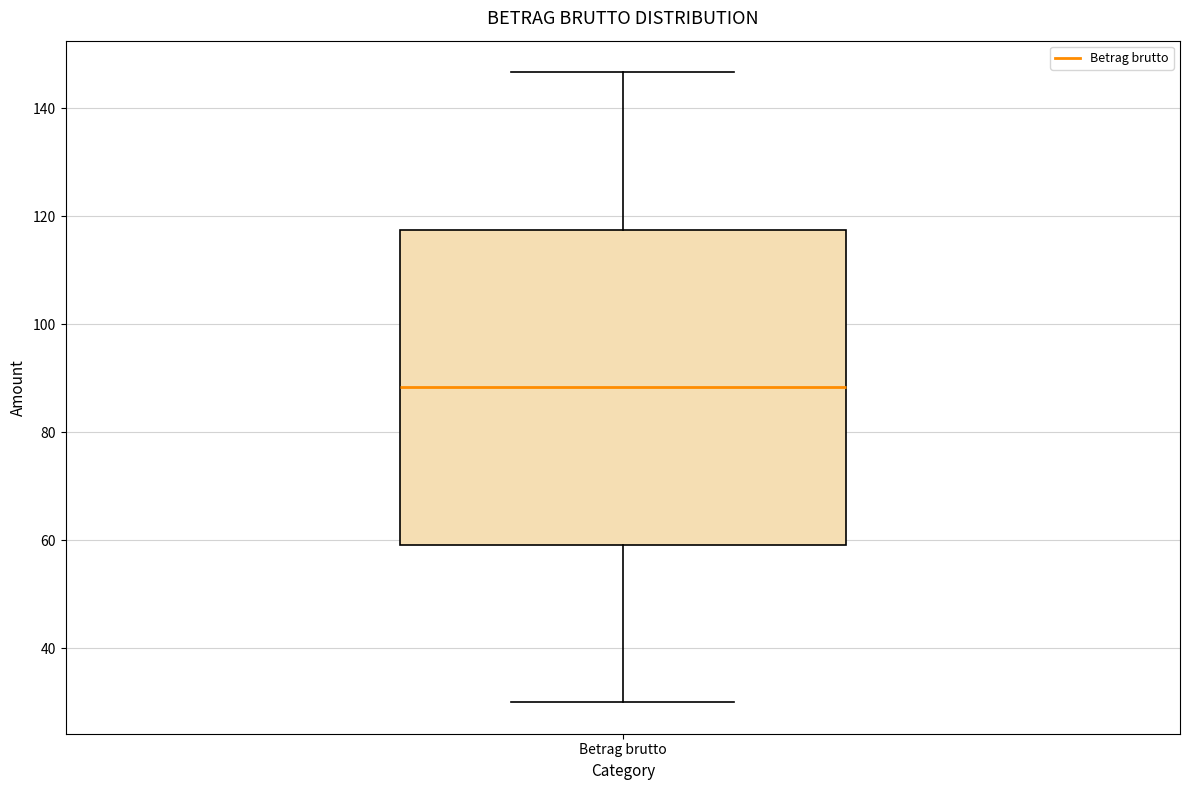

Read this box plot against the y-axis: the position of the median line, the range covered by the box, and the ends of both whiskers. The values are not printed on the chart, so give them approximately, as read against the axis.

median 88, box 60 to 118, whiskers 30 to 146